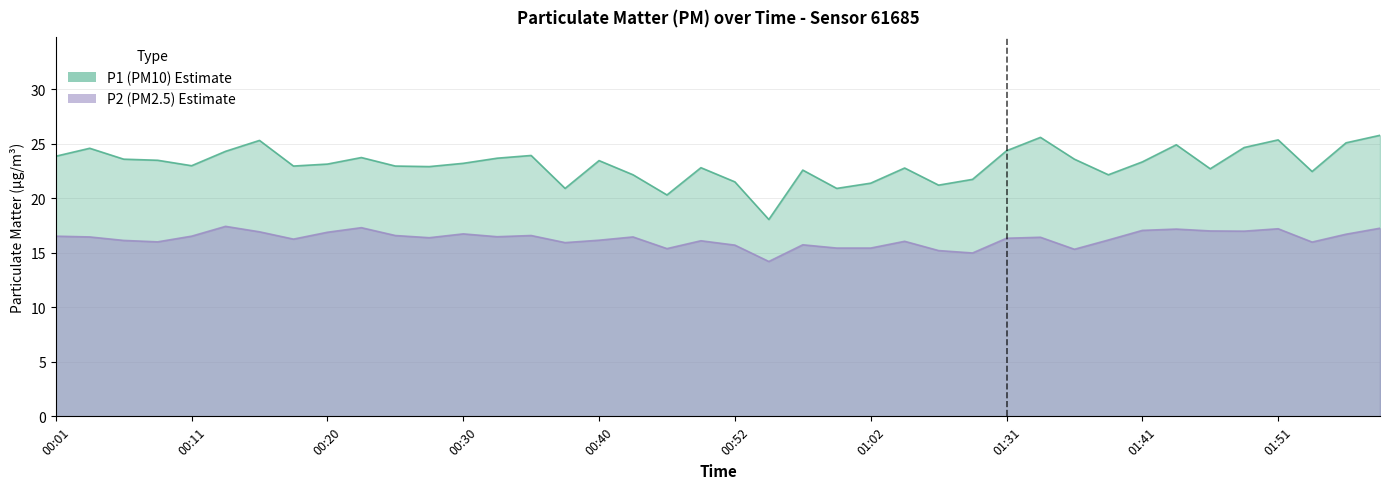

True or false: P1 has a value of 36.3 at 00:40.

False